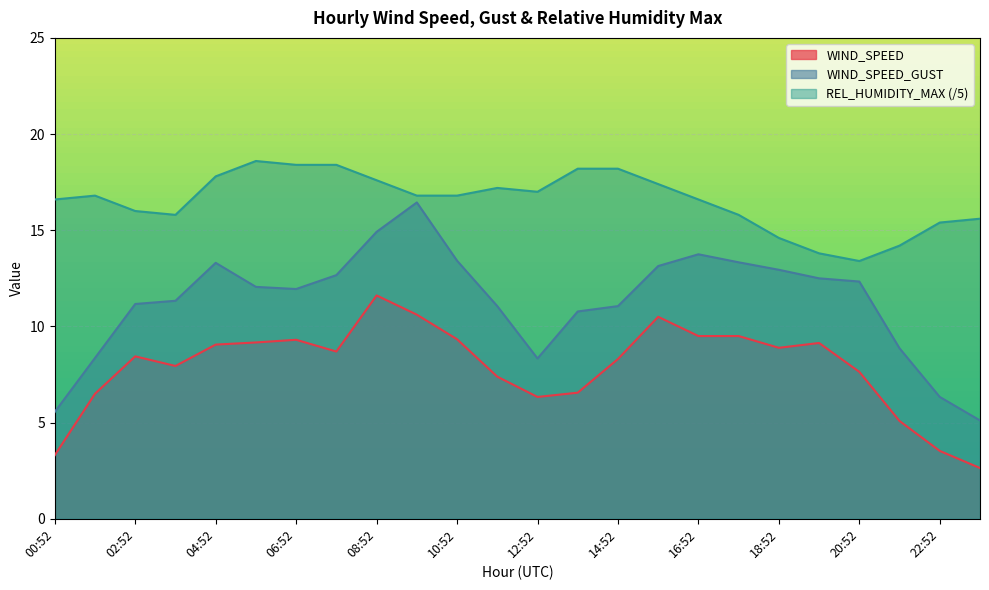

True or false: WIND_SPEED_GUST and WIND_SPEED cross at least once.

False